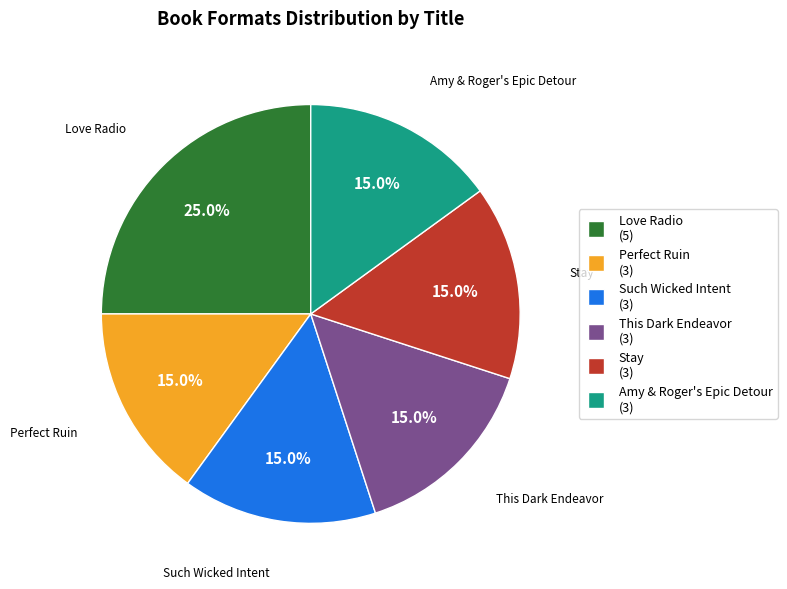

Approximately how many times larger is the value at This Dark Endeavor compared to Love Radio?

0.6